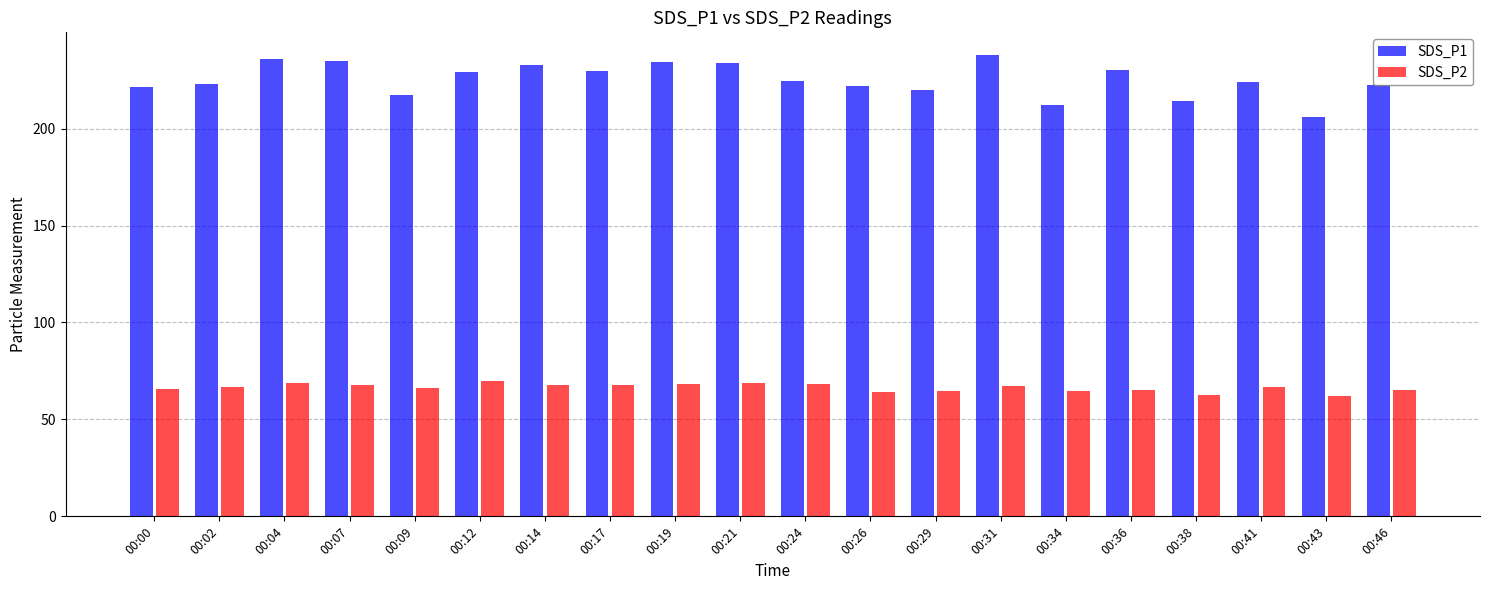

What is the minimum value for SDS_P1?

206.2